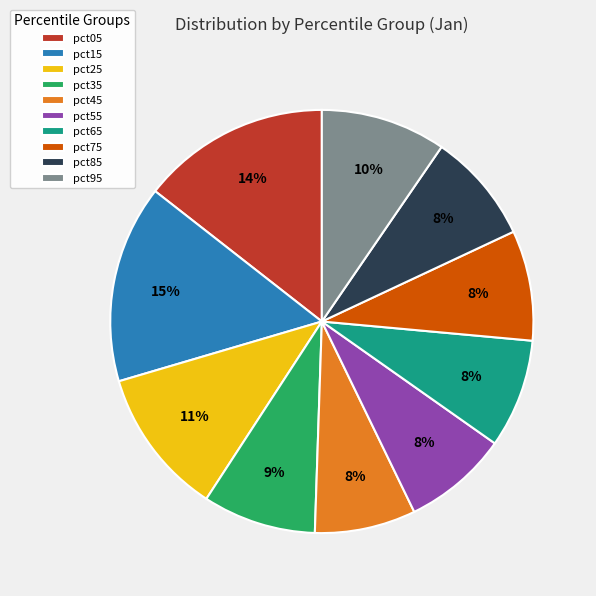

True or false: pct15 accounts for 8% of the total.

False